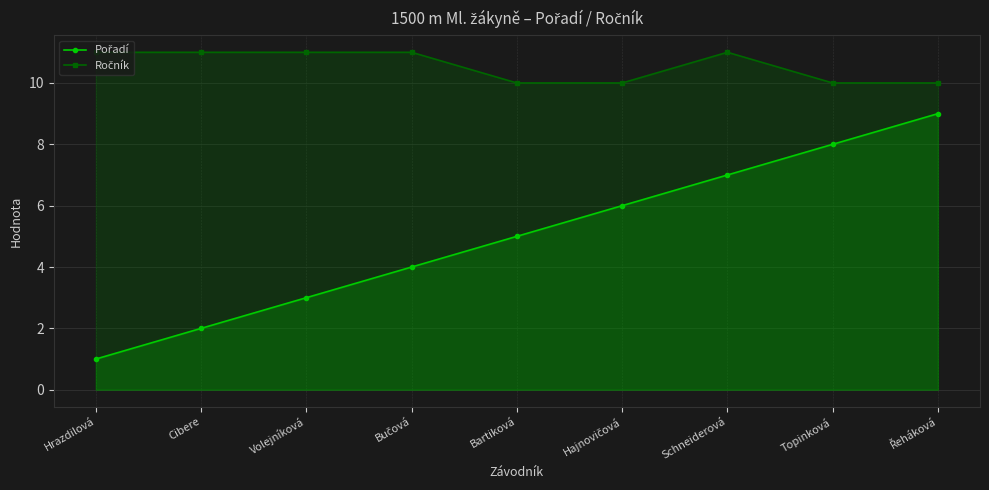

What is the sum of the Pořadí values at Hrazdilová and Schneiderová?

8